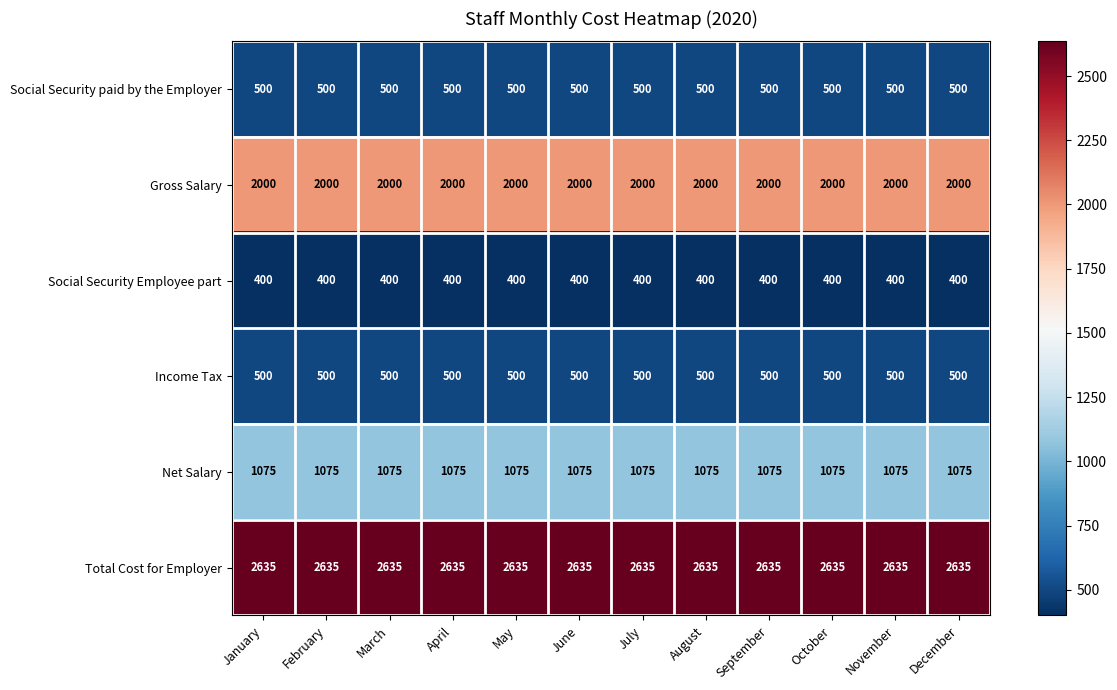

The value of Net Salary at February is 1075. True or false?

True